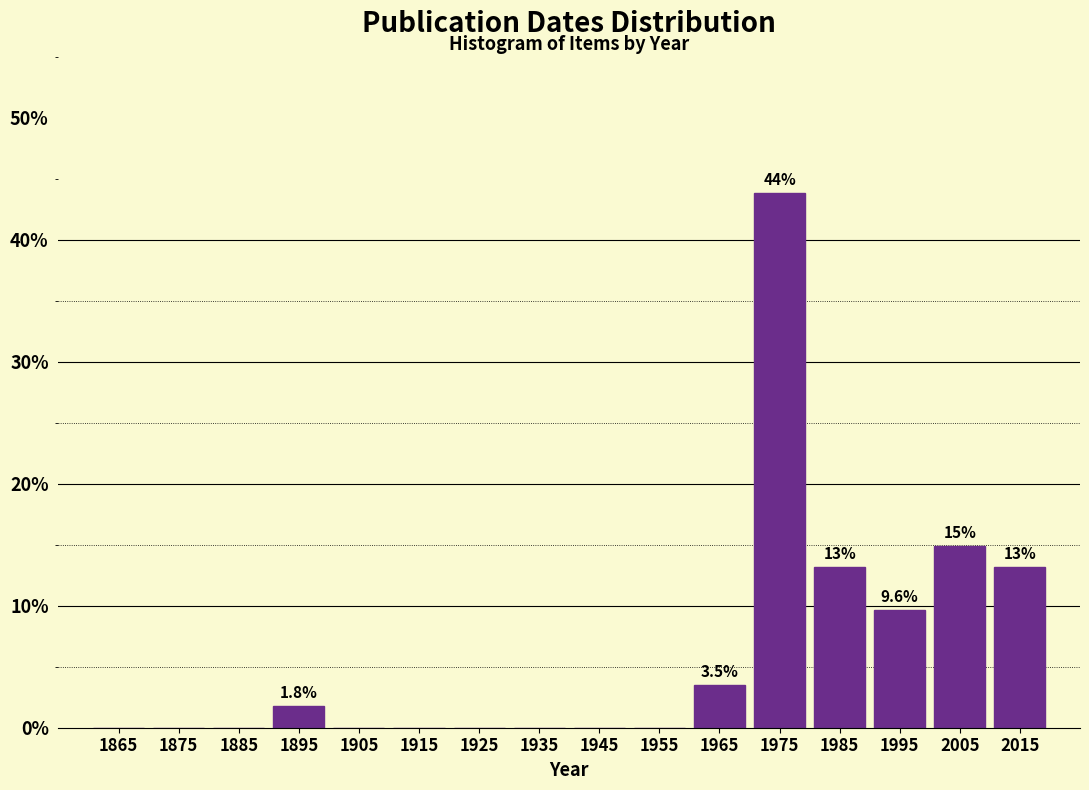

Reading left to right, what are all the values shown in this chart?

1865=0.0	1875=0.0	1885=0.0	1895=1.8	1905=0.0	1915=0.0	1925=0.0	1935=0.0	1945=0.0	1955=0.0	1965=3.5	1975=43.9	1985=13.2	1995=9.6	2005=14.9	2015=13.2